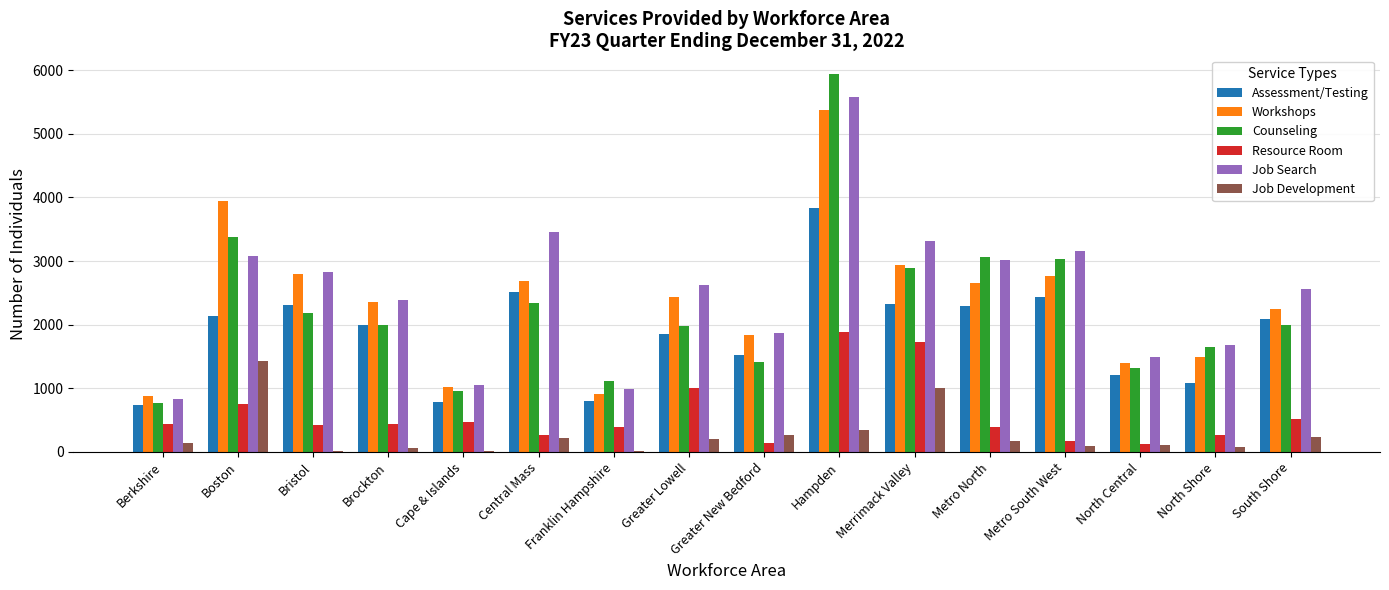

The value of Assessment/Testing at Boston is 2141. True or false?

True